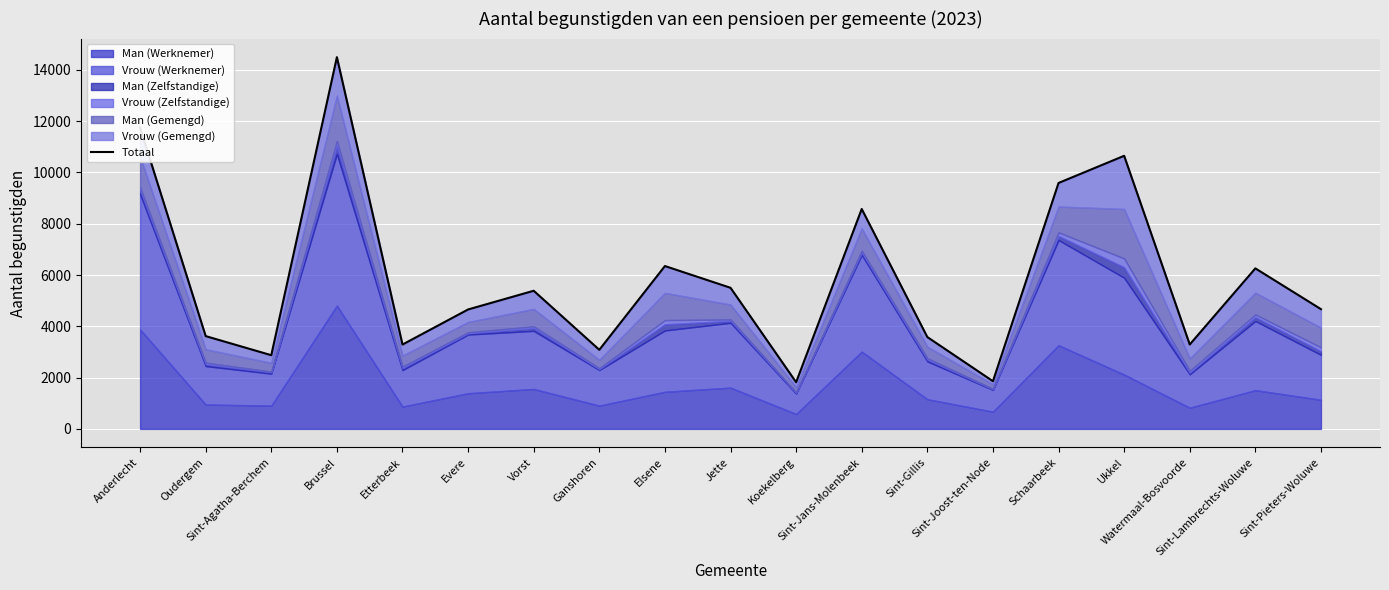

Where is the data nearest to the value 8157?

Sint-Jans-Molenbeek